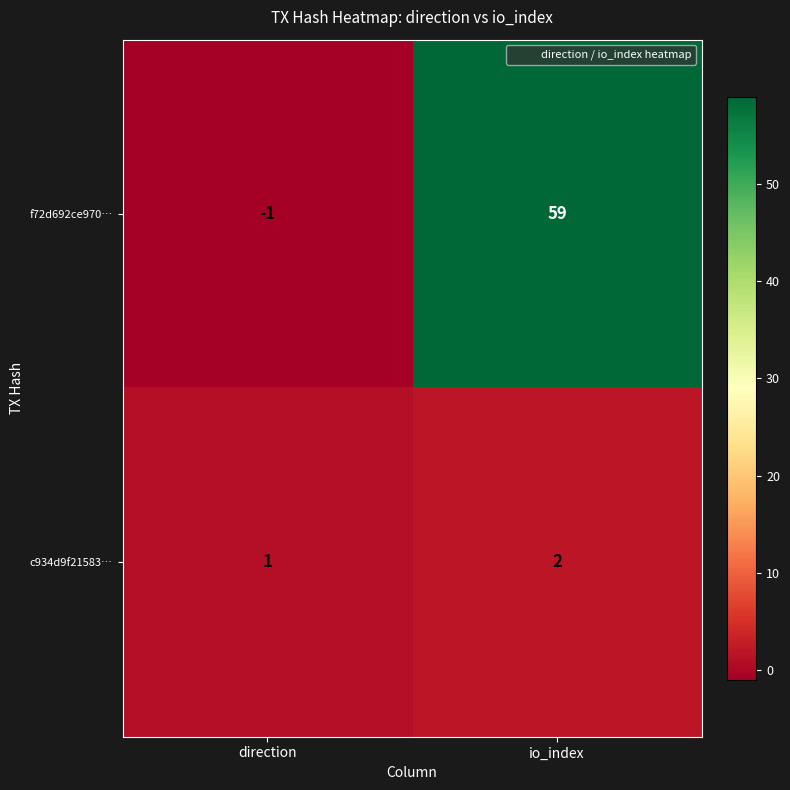

At which label is f72d692ce970… closest to 29?

direction